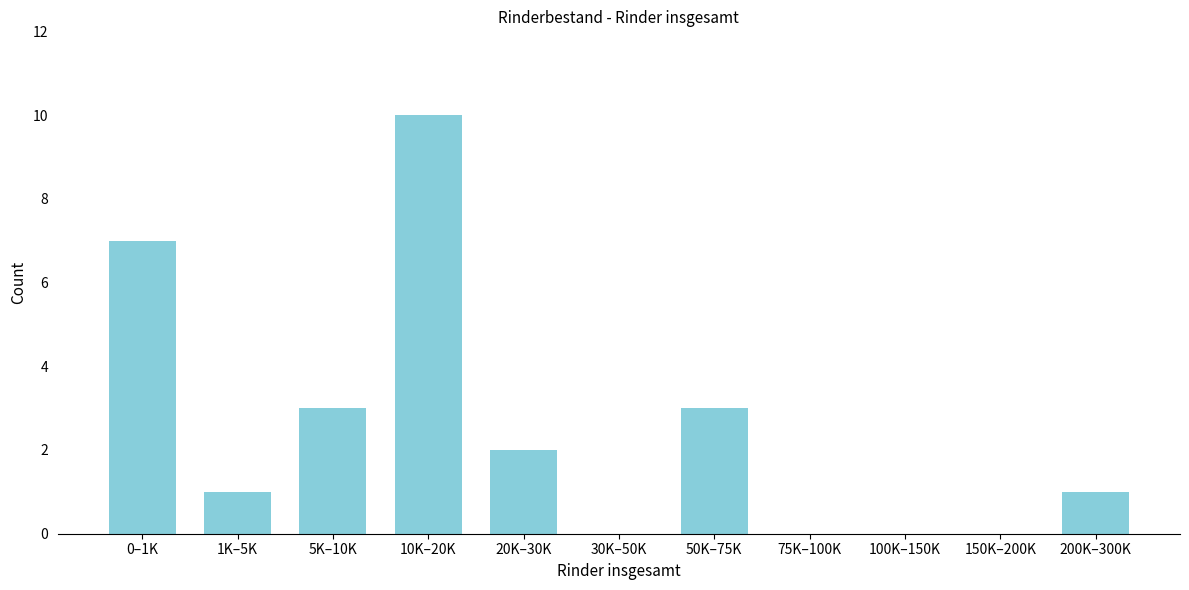

Reading left to right, list all the values displayed in this chart.

0–1K=7	1K–5K=1	5K–10K=3	10K–20K=10	20K–30K=2	30K–50K=0	50K–75K=3	75K–100K=0	100K–150K=0	150K–200K=0	200K–300K=1